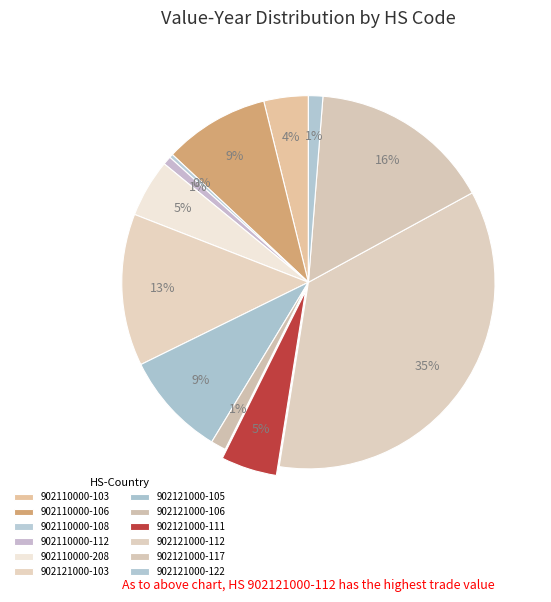

How many slices are in this pie chart?

12